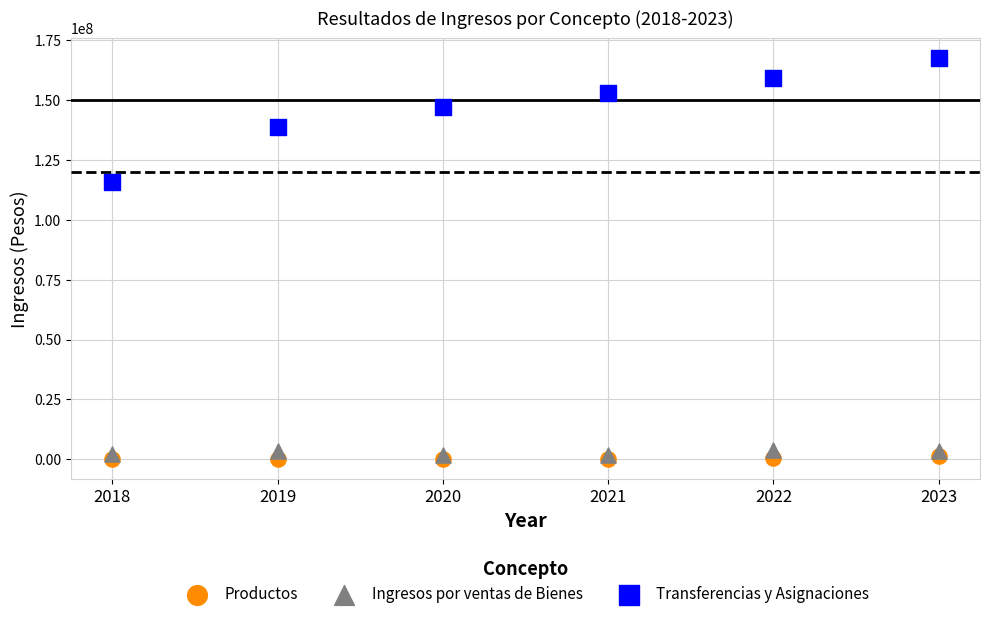

Which series contains the highest Y value?

Transferencias y Asignaciones